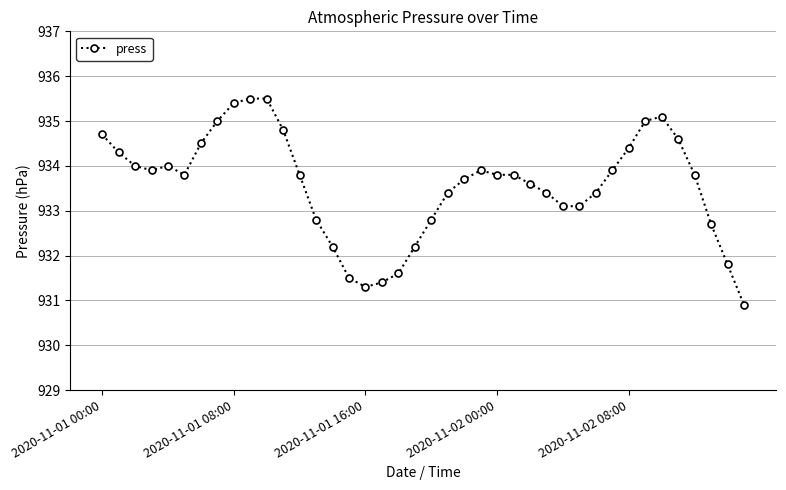

What is the value of the 24th point from the left?

933.9